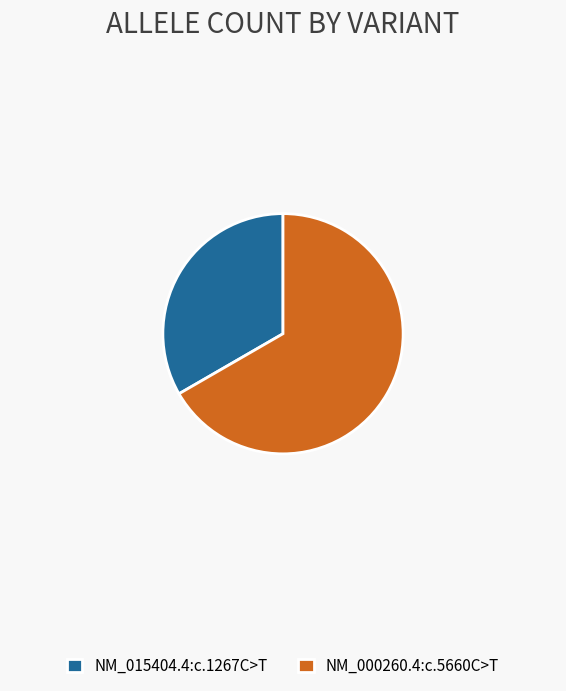

Rank the categories by value from lowest to highest.

NM_015404.4:c.1267C>T, NM_000260.4:c.5660C>T